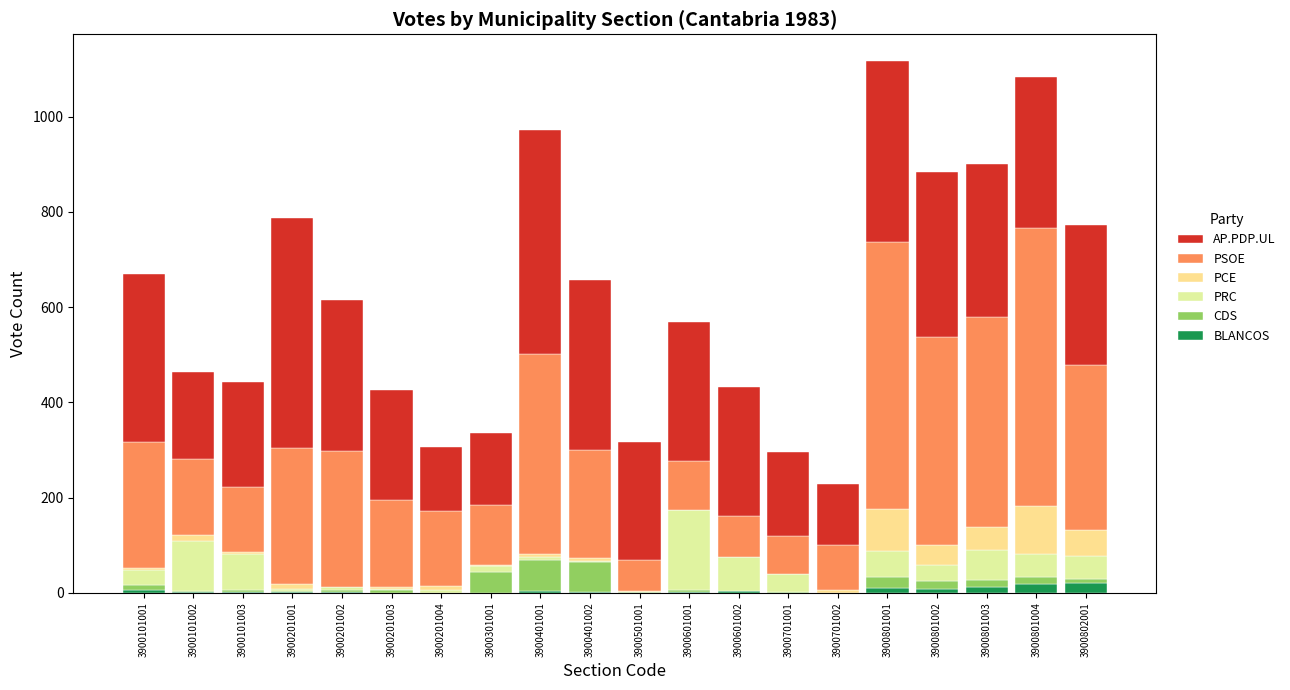

Are the bars horizontal?

No